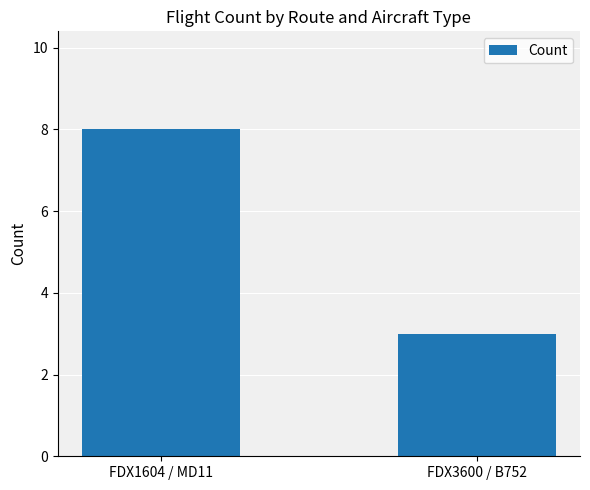

What is the greatest value displayed?

8